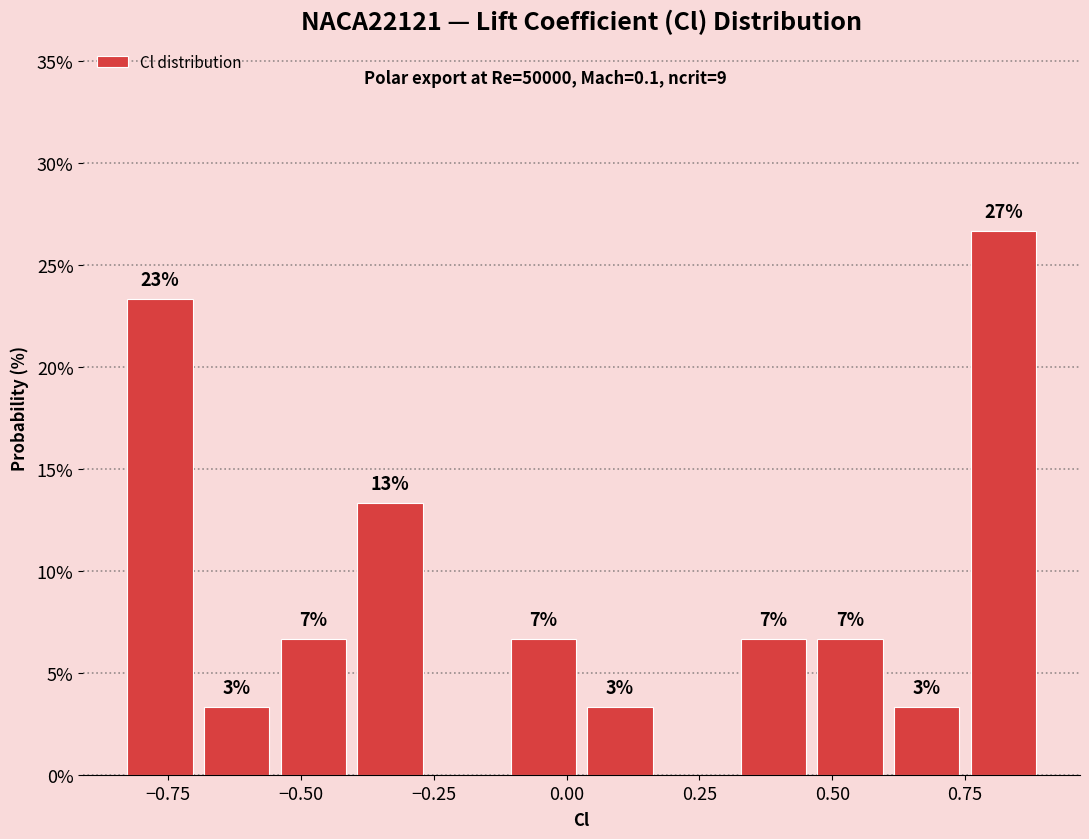

Read against the x-axis, roughly where is the centre of the tallest bar?

0.80